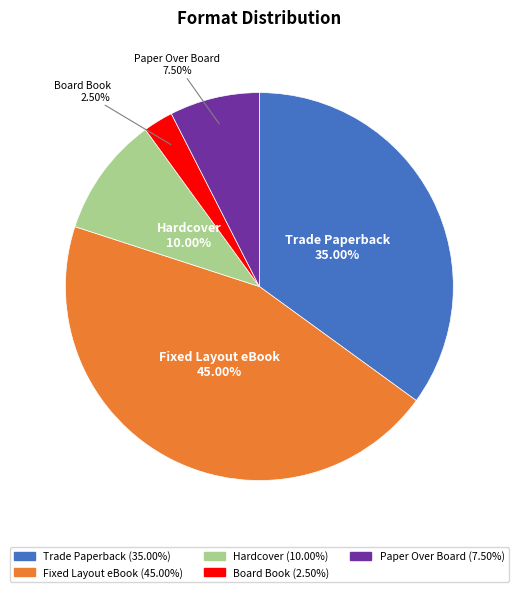

To the nearest percent, what portion does Trade Paperback represent?

35%